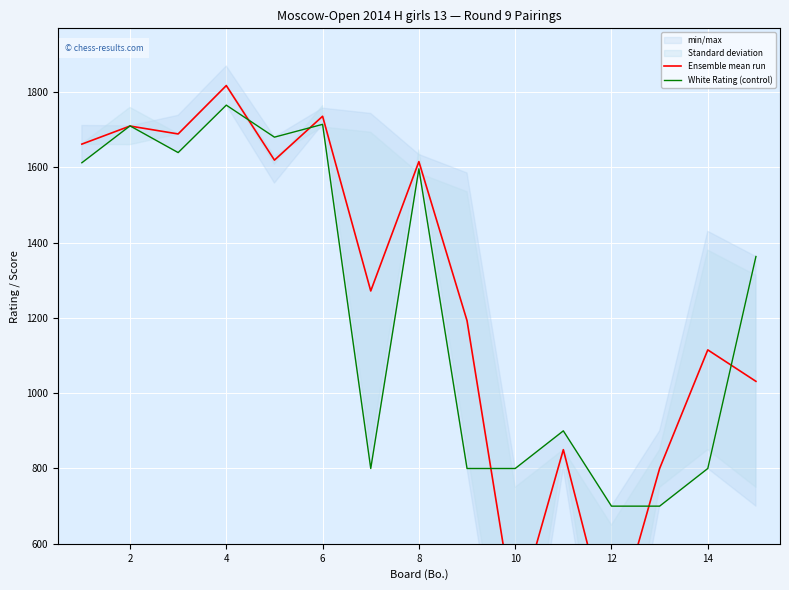

How many interior local valleys does the White Rating (control) series have?

3